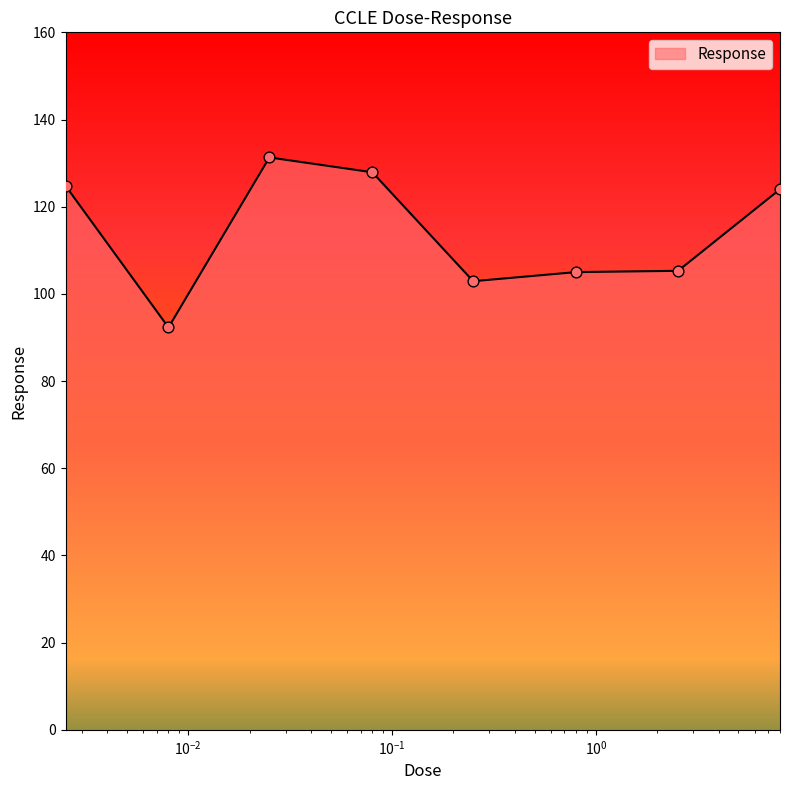

What is the difference between the maximum and second lowest values?

28.4